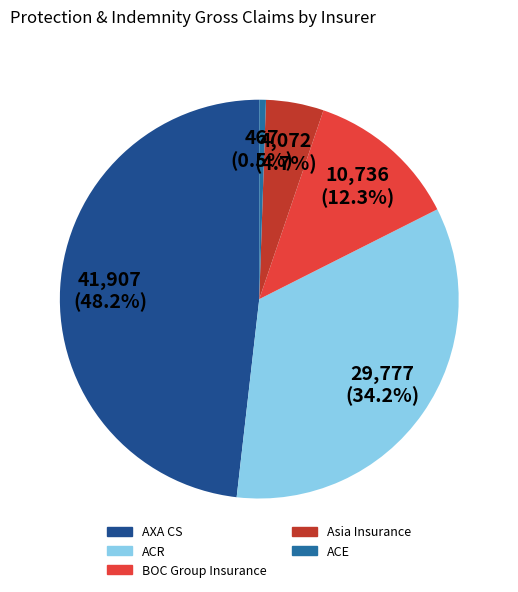

Does any single category account for the majority?

No